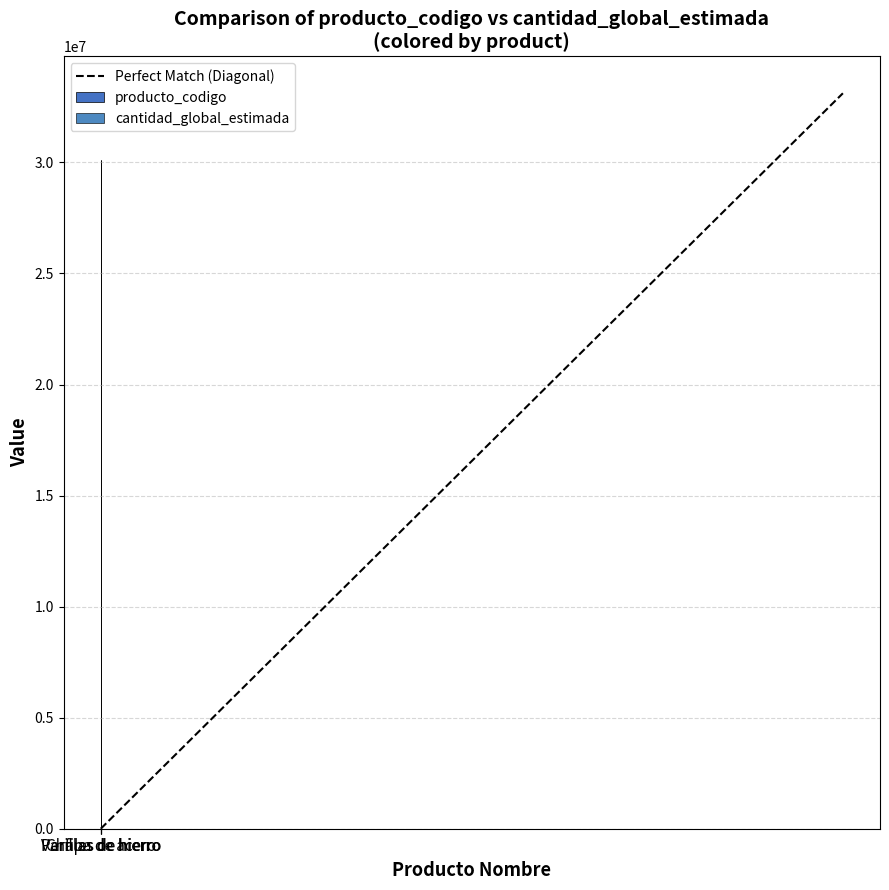

Are the bars horizontal?

No